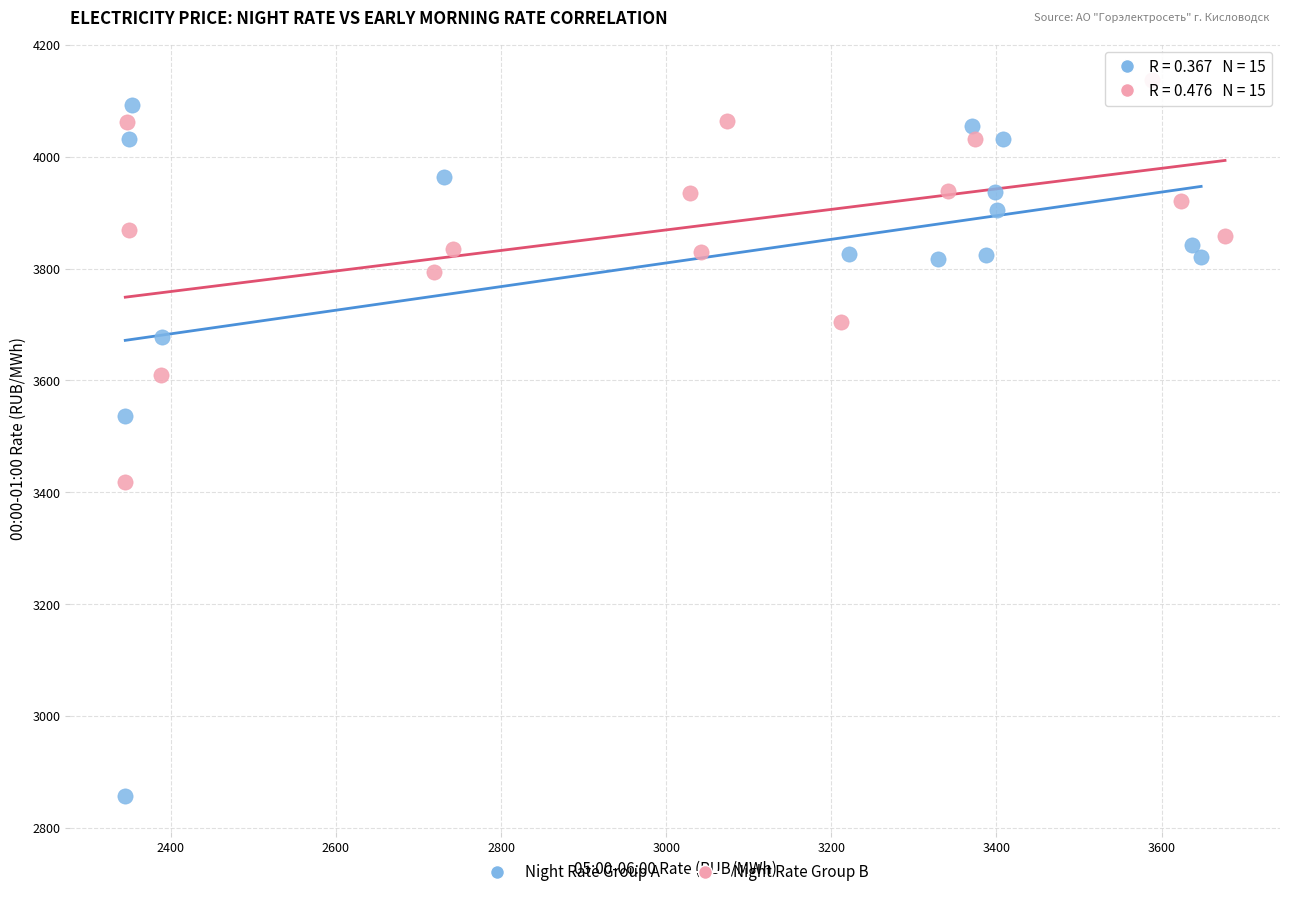

Which series reaches the minimum Y coordinate?

Night Rate Group A